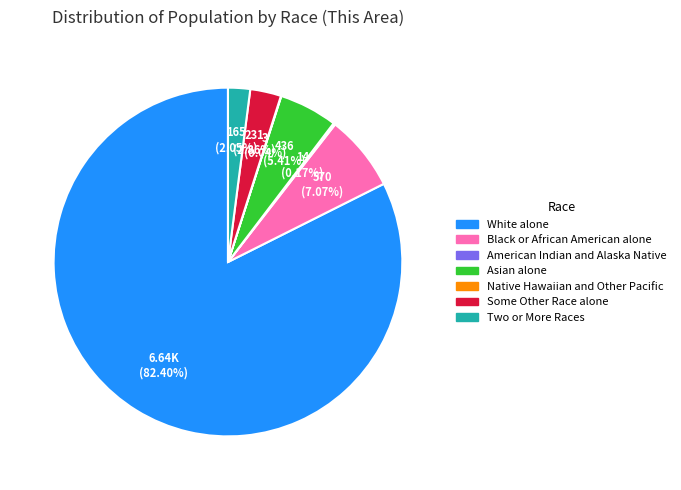

What is the largest slice in the pie chart?

White alone